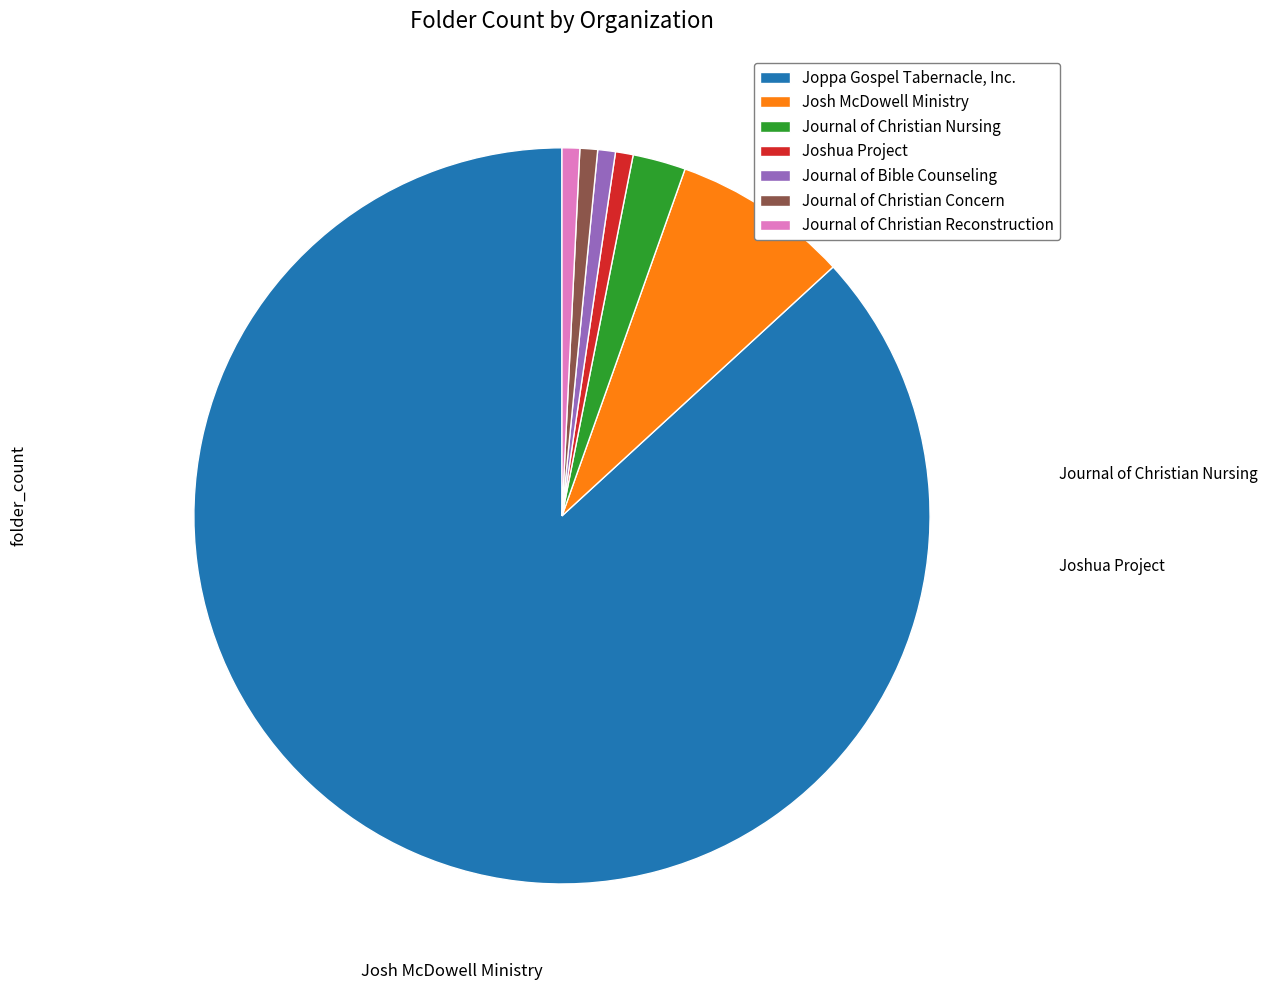

Is there a majority slice in this chart?

Yes